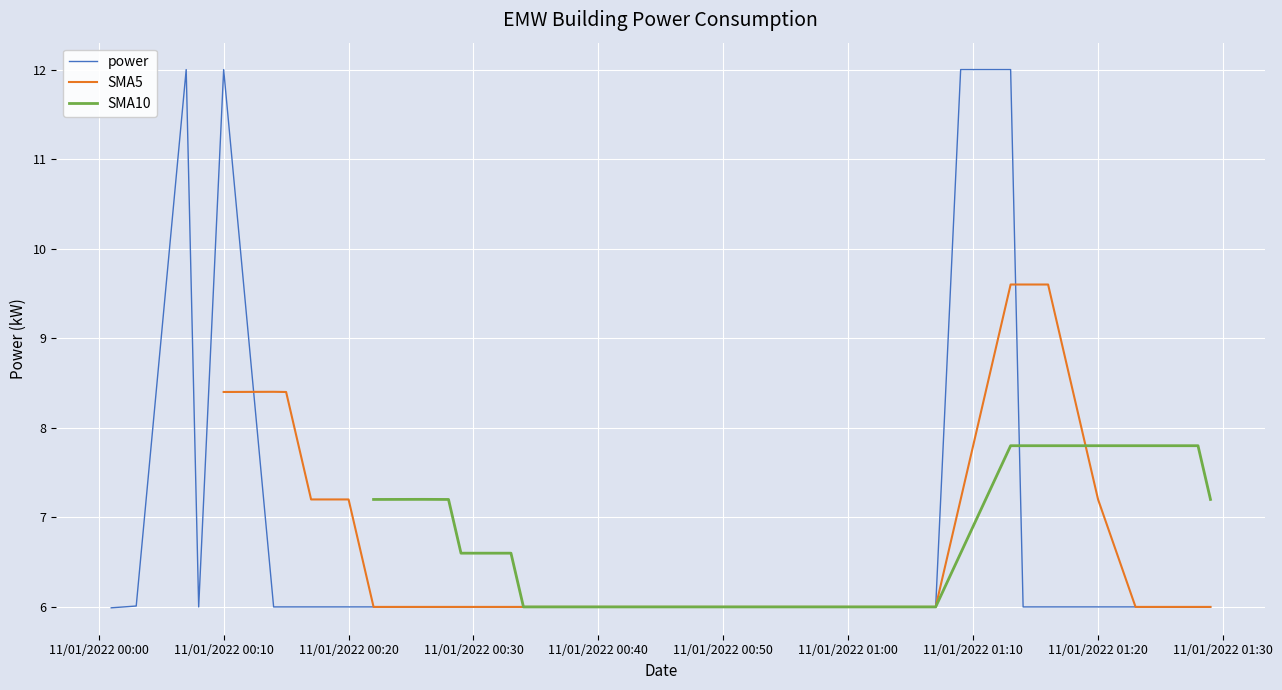

What is the sum of all power values?

270.0